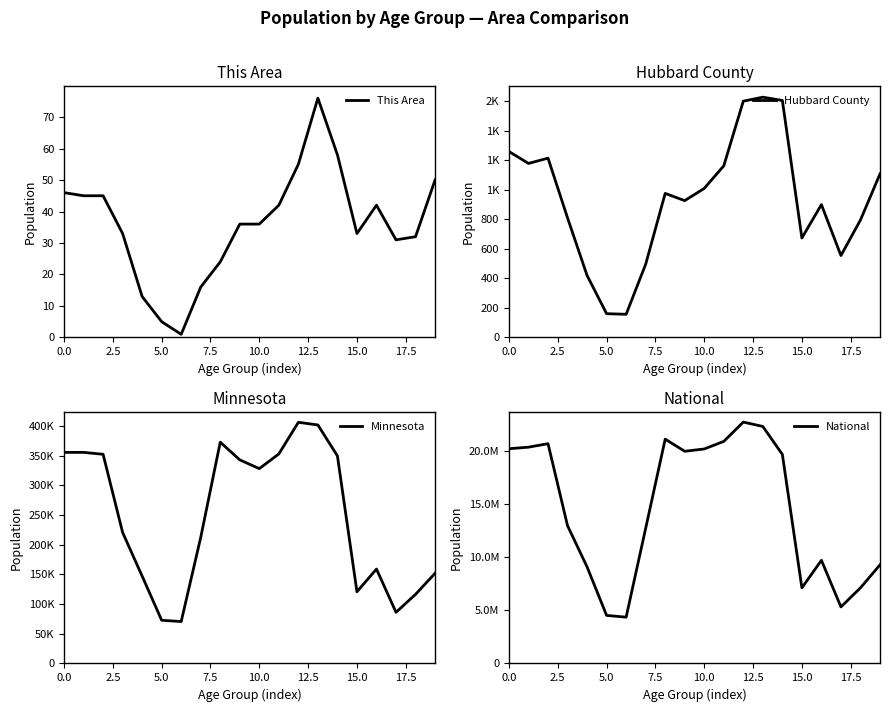

Reading right to left, what are all the values shown in this chart?

This Area: 50	32	31	42	33	58	76	55	42	36	36	24	16	1	5	13	33	45	45	46
Hubbard County: 1108	796	555	900	674	1606	1628	1601	1163	1010	927	976	496	157	161	420	810	1215	1179	1260
Minnesota: 151857	116412	86158	159014	120761	349589	401695	406203	352904	328190	342900	372686	212325	70594	72732	147148	220681	352342	355536	355504
National: 9278166	7115361	5319902	9704197	7113727	19664805	22298125	22708591	20890964	20179642	19962099	21101849	12712576	4354294	4519129	9086089	12954254	20677194	20348657	20201362